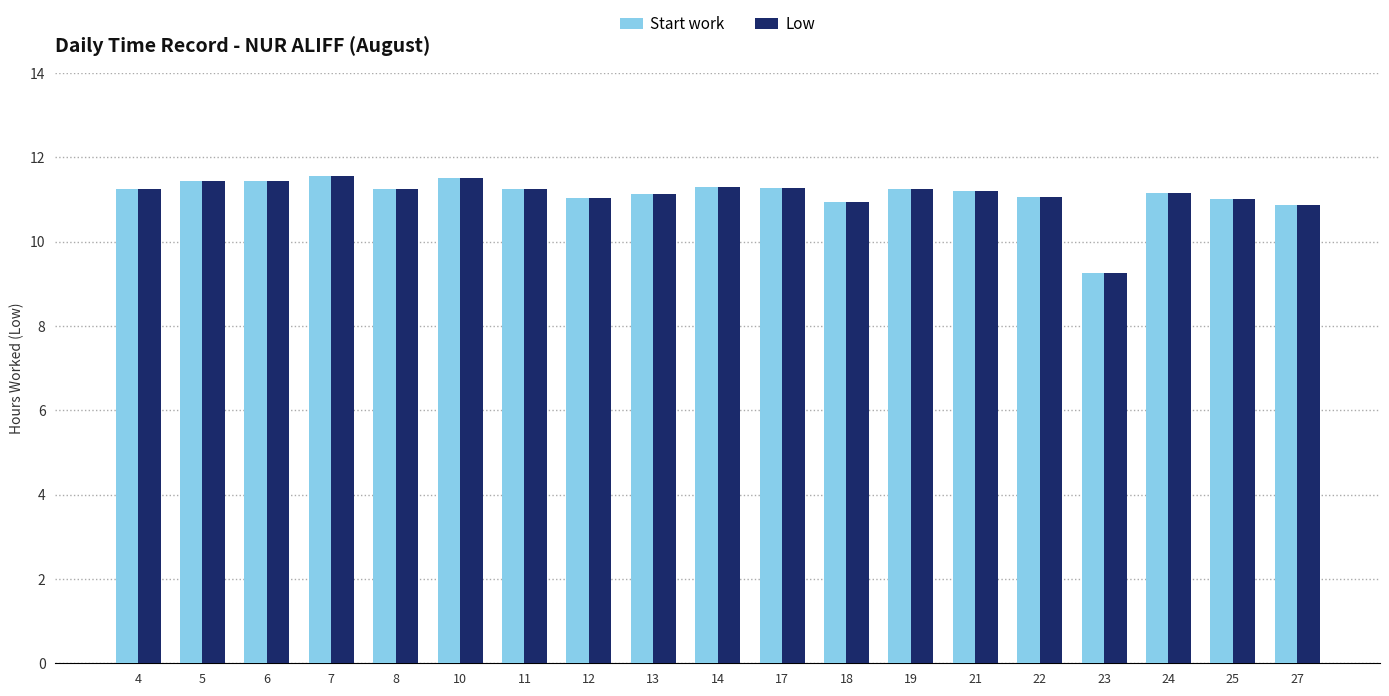

Which label corresponds to the smallest value in the chart?

23